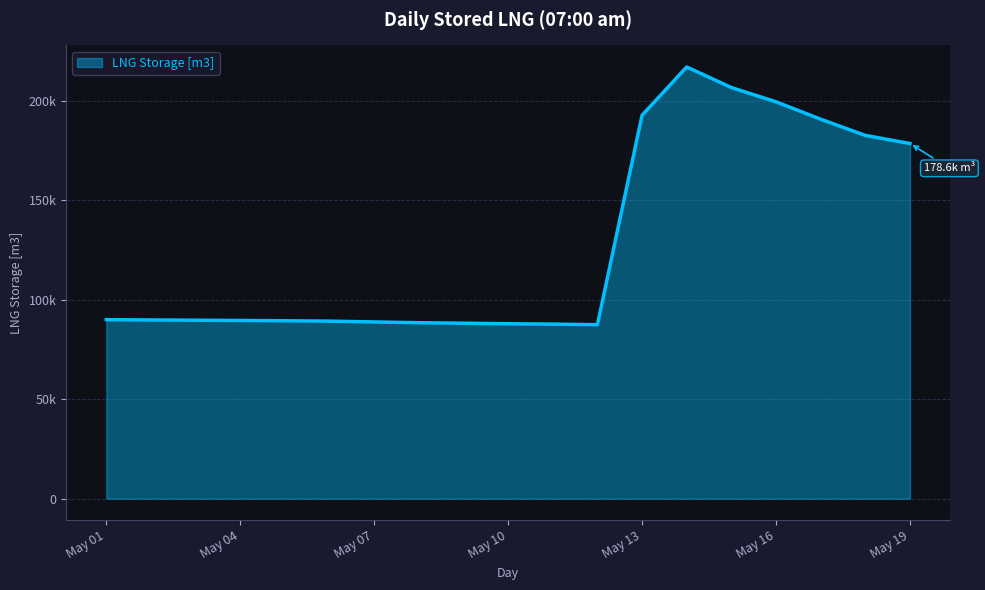

List the labels in order of value, smallest first.

2025-05-12, 2025-05-11, 2025-05-10, 2025-05-09, 2025-05-08, 2025-05-07, 2025-05-06, 2025-05-05, 2025-05-04, 2025-05-03, 2025-05-02, 2025-05-01, 2025-05-19, 2025-05-18, 2025-05-17, 2025-05-13, 2025-05-16, 2025-05-15, 2025-05-14